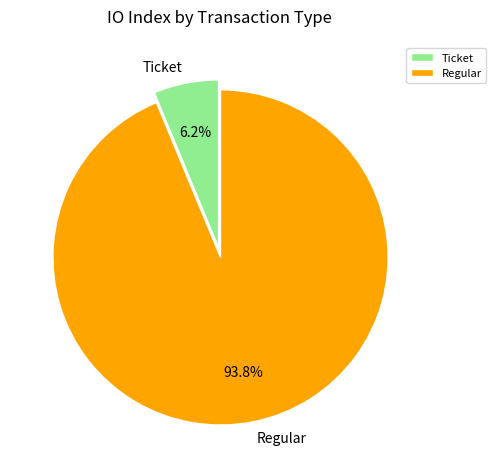

Is the sum of Ticket and Regular greater than half?

Yes